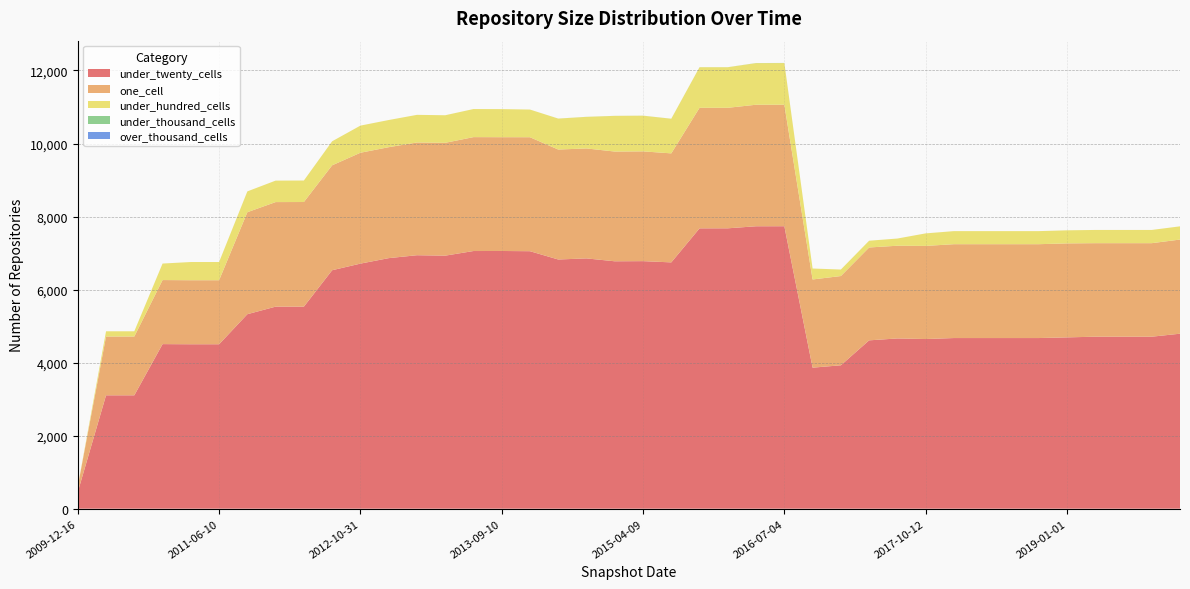

Reading right to left, transcribe all the data shown in this chart.

under_twenty_cells: 2020-01-01=4792	2019-10-09=4710	2019-07-01=4710	2019-04-06=4710	2019-01-01=4691	2018-09-28=4673	2018-07-11=4673	2018-04-09=4673	2017-12-22=4673	2017-10-12=4646	2017-07-24=4662	2017-04-12=4610	2016-12-27=3927	2016-10-07=3862	2016-07-04=7735	2016-04-05=7734	2016-01-04=7678	2015-10-01=7677	2015-07-03=6745	2015-04-09=6779	2015-01-19=6775	2014-09-08=6854	2014-03-28=6824	2013-12-20=7051	2013-09-10=7057	2013-07-09=7056	2013-05-21=6929	2013-02-20=6941	2012-12-11=6861	2012-10-31=6711	2012-07-13=6530	2012-03-26=5533	2012-01-18=5533	2011-09-05=5326	2011-06-10=4503	2011-02-21=4503	2010-11-17=4507	2010-07-26=3105	2010-04-01=3105	2009-12-16=456
one_cell: 2020-01-01=2578	2019-10-09=2561	2019-07-01=2561	2019-04-06=2561	2019-01-01=2574	2018-09-28=2570	2018-07-11=2570	2018-04-09=2570	2017-12-22=2570	2017-10-12=2550	2017-07-24=2539	2017-04-12=2543	2016-12-27=2444	2016-10-07=2415	2016-07-04=3327	2016-04-05=3328	2016-01-04=3300	2015-10-01=3301	2015-07-03=2985	2015-04-09=3006	2015-01-19=3005	2014-09-08=3011	2014-03-28=3011	2013-12-20=3121	2013-09-10=3116	2013-07-09=3119	2013-05-21=3090	2013-02-20=3087	2012-12-11=3038	2012-10-31=3036	2012-07-13=2873	2012-03-26=2865	2012-01-18=2863	2011-09-05=2793	2011-06-10=1753	2011-02-21=1753	2010-11-17=1754	2010-07-26=1610	2010-04-01=1610	2009-12-16=152
under_hundred_cells: 2020-01-01=362	2019-10-09=362	2019-07-01=362	2019-04-06=362	2019-01-01=358	2018-09-28=358	2018-07-11=358	2018-04-09=358	2017-12-22=358	2017-10-12=343	2017-07-24=197	2017-04-12=185	2016-12-27=178	2016-10-07=300	2016-07-04=1141	2016-04-05=1139	2016-01-04=1111	2015-10-01=1111	2015-07-03=948	2015-04-09=977	2015-01-19=977	2014-09-08=865	2014-03-28=847	2013-12-20=758	2013-09-10=769	2013-07-09=769	2013-05-21=755	2013-02-20=757	2012-12-11=744	2012-10-31=743	2012-07-13=658	2012-03-26=589	2012-01-18=588	2011-09-05=570	2011-06-10=499	2011-02-21=499	2010-11-17=452	2010-07-26=143	2010-04-01=143	2009-12-16=0
under_thousand_cells: 2020-01-01=0	2019-10-09=0	2019-07-01=0	2019-04-06=0	2019-01-01=0	2018-09-28=0	2018-07-11=0	2018-04-09=0	2017-12-22=0	2017-10-12=0	2017-07-24=0	2017-04-12=0	2016-12-27=0	2016-10-07=0	2016-07-04=3	2016-04-05=3	2016-01-04=1	2015-10-01=1	2015-07-03=1	2015-04-09=1	2015-01-19=1	2014-09-08=1	2014-03-28=1	2013-12-20=0	2013-09-10=0	2013-07-09=0	2013-05-21=0	2013-02-20=0	2012-12-11=0	2012-10-31=0	2012-07-13=0	2012-03-26=0	2012-01-18=0	2011-09-05=0	2011-06-10=0	2011-02-21=0	2010-11-17=0	2010-07-26=0	2010-04-01=0	2009-12-16=0
over_thousand_cells: 2020-01-01=0	2019-10-09=0	2019-07-01=0	2019-04-06=0	2019-01-01=0	2018-09-28=0	2018-07-11=0	2018-04-09=0	2017-12-22=0	2017-10-12=0	2017-07-24=0	2017-04-12=0	2016-12-27=0	2016-10-07=0	2016-07-04=0	2016-04-05=0	2016-01-04=0	2015-10-01=0	2015-07-03=0	2015-04-09=0	2015-01-19=0	2014-09-08=0	2014-03-28=0	2013-12-20=0	2013-09-10=0	2013-07-09=0	2013-05-21=0	2013-02-20=0	2012-12-11=0	2012-10-31=0	2012-07-13=0	2012-03-26=0	2012-01-18=0	2011-09-05=0	2011-06-10=0	2011-02-21=0	2010-11-17=0	2010-07-26=0	2010-04-01=0	2009-12-16=0